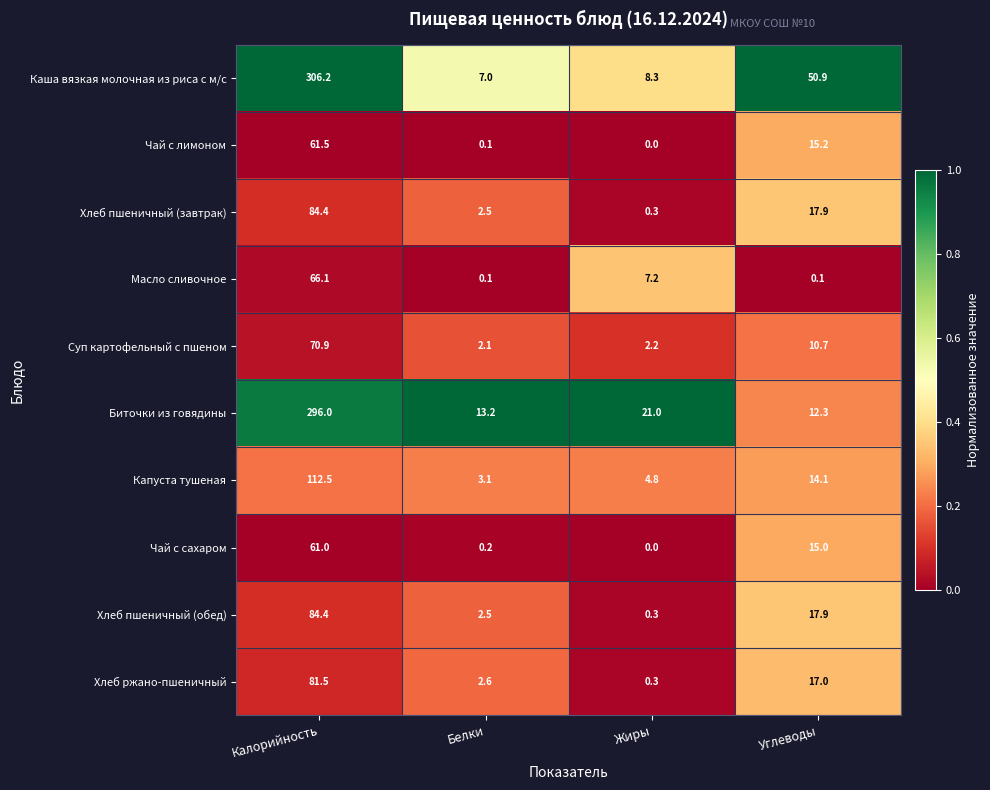

Which category has the lowest value in the Чай с лимоном series?

Жиры